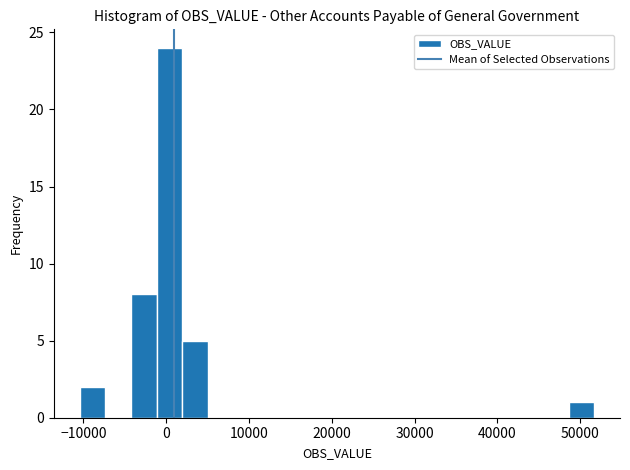

Around what value on the x-axis is the tallest bar? Give the approximate position of its centre, as read against the axis.

0